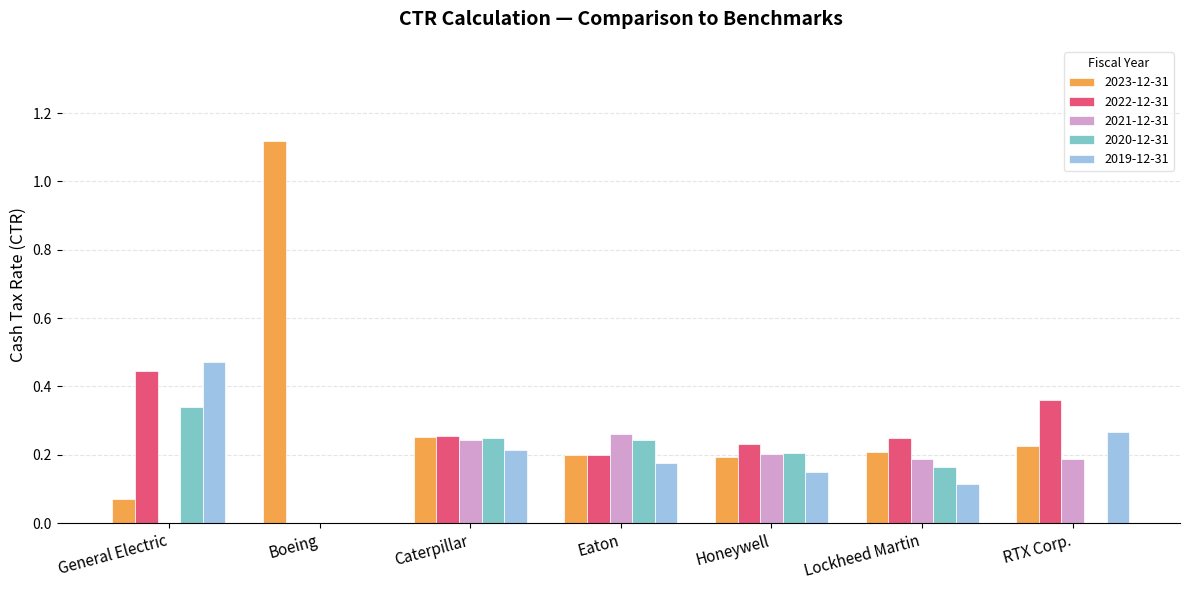

How many data points does each series have?

7